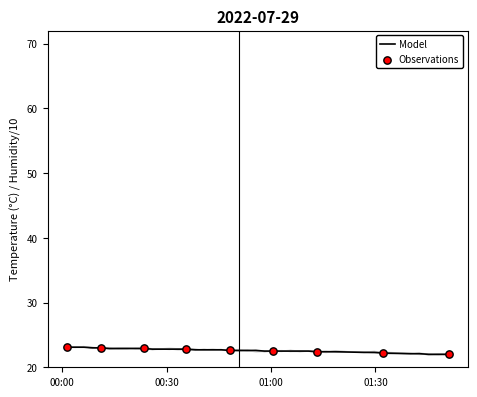

Is the value of temperature at 17 greater than the value of humidity at 30?

Yes